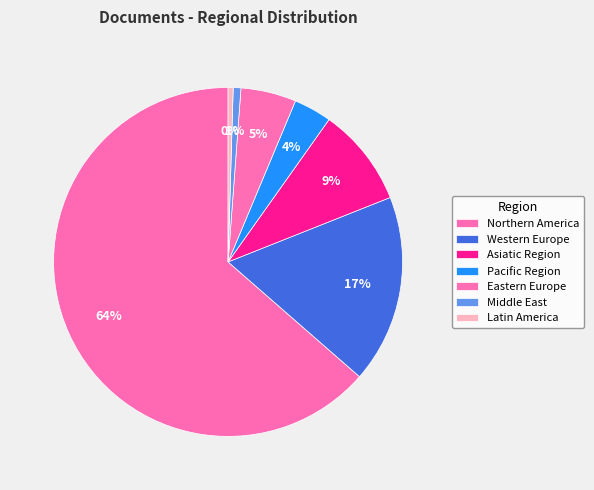

True or false: Middle East accounts for 11% of the total.

False